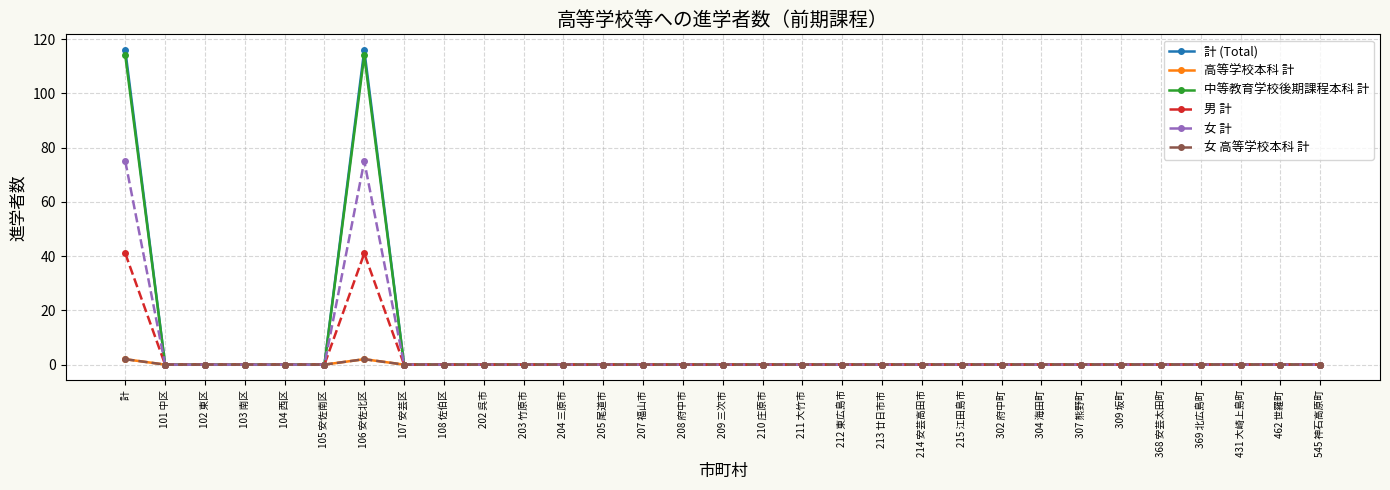

Reading left to right, what are all the values shown in this chart?

計 (Total): 計=116	101 中区=0	102 東区=0	103 南区=0	104 西区=0	105 安佐南区=0	106 安佐北区=116	107 安芸区=0	108 佐伯区=0	202 呉市=0	203 竹原市=0	204 三原市=0	205 尾道市=0	207 福山市=0	208 府中市=0	209 三次市=0	210 庄原市=0	211 大竹市=0	212 東広島市=0	213 廿日市市=0	214 安芸高田市=0	215 江田島市=0	302 府中町=0	304 海田町=0	307 熊野町=0	309 坂町=0	368 安芸太田町=0	369 北広島町=0	431 大崎上島町=0	462 世羅町=0	545 神石高原町=0
高等学校本科 計: 計=2	101 中区=0	102 東区=0	103 南区=0	104 西区=0	105 安佐南区=0	106 安佐北区=2	107 安芸区=0	108 佐伯区=0	202 呉市=0	203 竹原市=0	204 三原市=0	205 尾道市=0	207 福山市=0	208 府中市=0	209 三次市=0	210 庄原市=0	211 大竹市=0	212 東広島市=0	213 廿日市市=0	214 安芸高田市=0	215 江田島市=0	302 府中町=0	304 海田町=0	307 熊野町=0	309 坂町=0	368 安芸太田町=0	369 北広島町=0	431 大崎上島町=0	462 世羅町=0	545 神石高原町=0
中等教育学校後期課程本科 計: 計=114	101 中区=0	102 東区=0	103 南区=0	104 西区=0	105 安佐南区=0	106 安佐北区=114	107 安芸区=0	108 佐伯区=0	202 呉市=0	203 竹原市=0	204 三原市=0	205 尾道市=0	207 福山市=0	208 府中市=0	209 三次市=0	210 庄原市=0	211 大竹市=0	212 東広島市=0	213 廿日市市=0	214 安芸高田市=0	215 江田島市=0	302 府中町=0	304 海田町=0	307 熊野町=0	309 坂町=0	368 安芸太田町=0	369 北広島町=0	431 大崎上島町=0	462 世羅町=0	545 神石高原町=0
男 計: 計=41	101 中区=0	102 東区=0	103 南区=0	104 西区=0	105 安佐南区=0	106 安佐北区=41	107 安芸区=0	108 佐伯区=0	202 呉市=0	203 竹原市=0	204 三原市=0	205 尾道市=0	207 福山市=0	208 府中市=0	209 三次市=0	210 庄原市=0	211 大竹市=0	212 東広島市=0	213 廿日市市=0	214 安芸高田市=0	215 江田島市=0	302 府中町=0	304 海田町=0	307 熊野町=0	309 坂町=0	368 安芸太田町=0	369 北広島町=0	431 大崎上島町=0	462 世羅町=0	545 神石高原町=0
女 計: 計=75	101 中区=0	102 東区=0	103 南区=0	104 西区=0	105 安佐南区=0	106 安佐北区=75	107 安芸区=0	108 佐伯区=0	202 呉市=0	203 竹原市=0	204 三原市=0	205 尾道市=0	207 福山市=0	208 府中市=0	209 三次市=0	210 庄原市=0	211 大竹市=0	212 東広島市=0	213 廿日市市=0	214 安芸高田市=0	215 江田島市=0	302 府中町=0	304 海田町=0	307 熊野町=0	309 坂町=0	368 安芸太田町=0	369 北広島町=0	431 大崎上島町=0	462 世羅町=0	545 神石高原町=0
女 高等学校本科 計: 計=2	101 中区=0	102 東区=0	103 南区=0	104 西区=0	105 安佐南区=0	106 安佐北区=2	107 安芸区=0	108 佐伯区=0	202 呉市=0	203 竹原市=0	204 三原市=0	205 尾道市=0	207 福山市=0	208 府中市=0	209 三次市=0	210 庄原市=0	211 大竹市=0	212 東広島市=0	213 廿日市市=0	214 安芸高田市=0	215 江田島市=0	302 府中町=0	304 海田町=0	307 熊野町=0	309 坂町=0	368 安芸太田町=0	369 北広島町=0	431 大崎上島町=0	462 世羅町=0	545 神石高原町=0